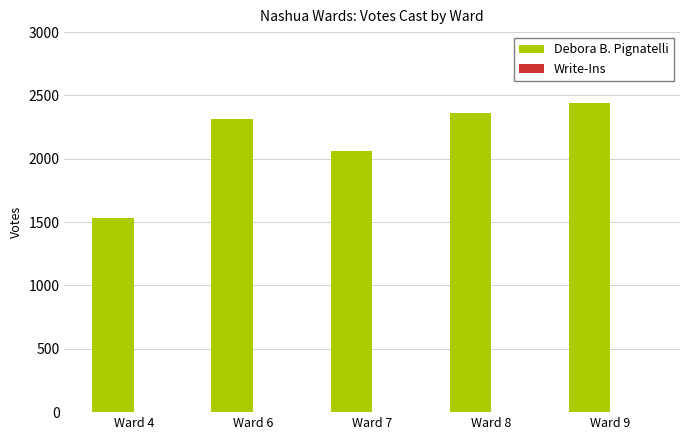

Is it true that the value at Ward 6 is 4166?

False